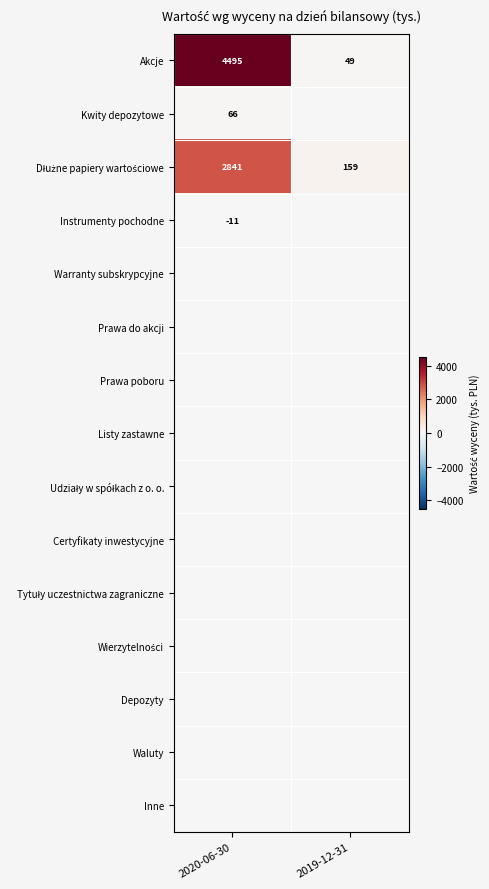

How many distinct data groups are displayed?

15